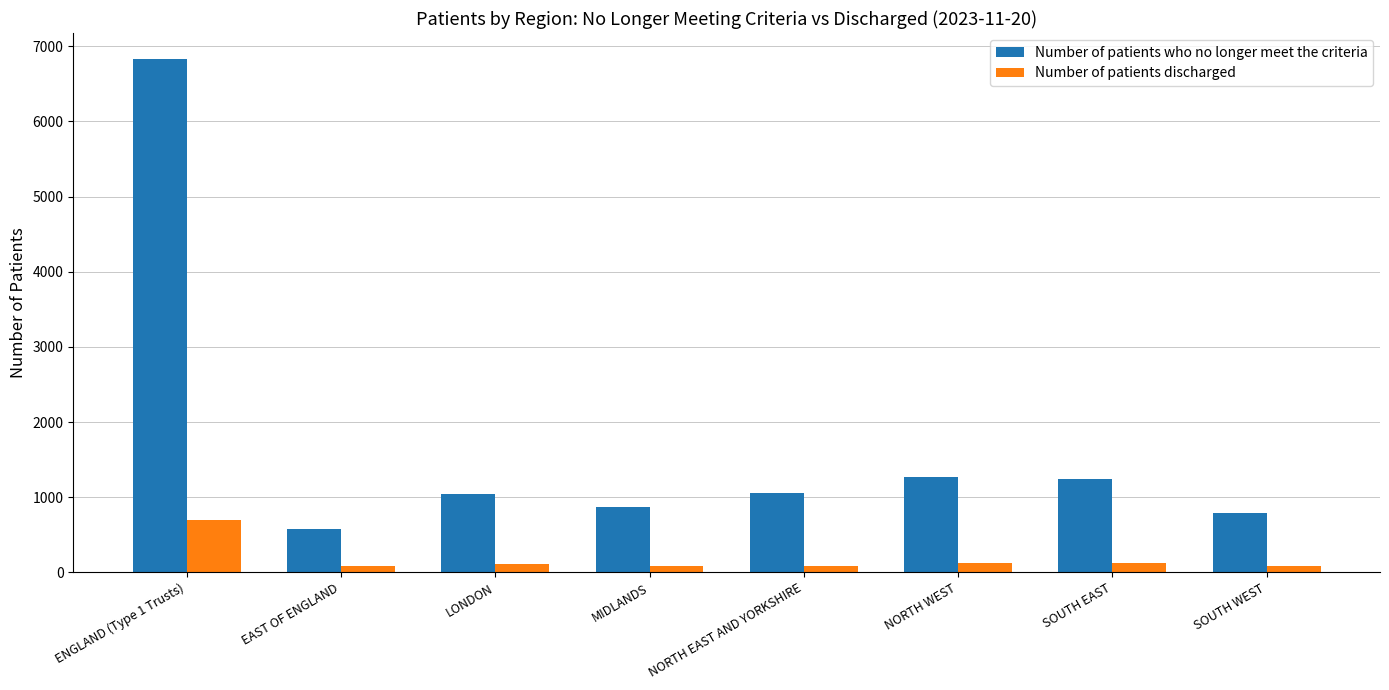

At which label does Number of patients discharged first exceed 113?

ENGLAND (Type 1 Trusts)